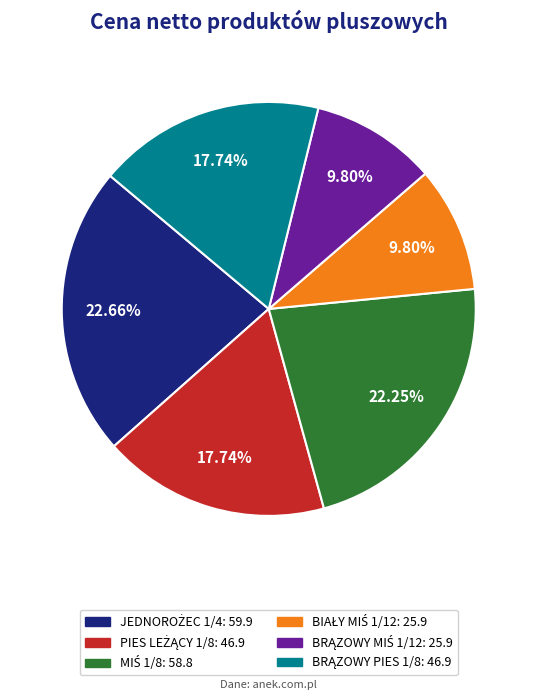

Is there a majority slice in this chart?

No